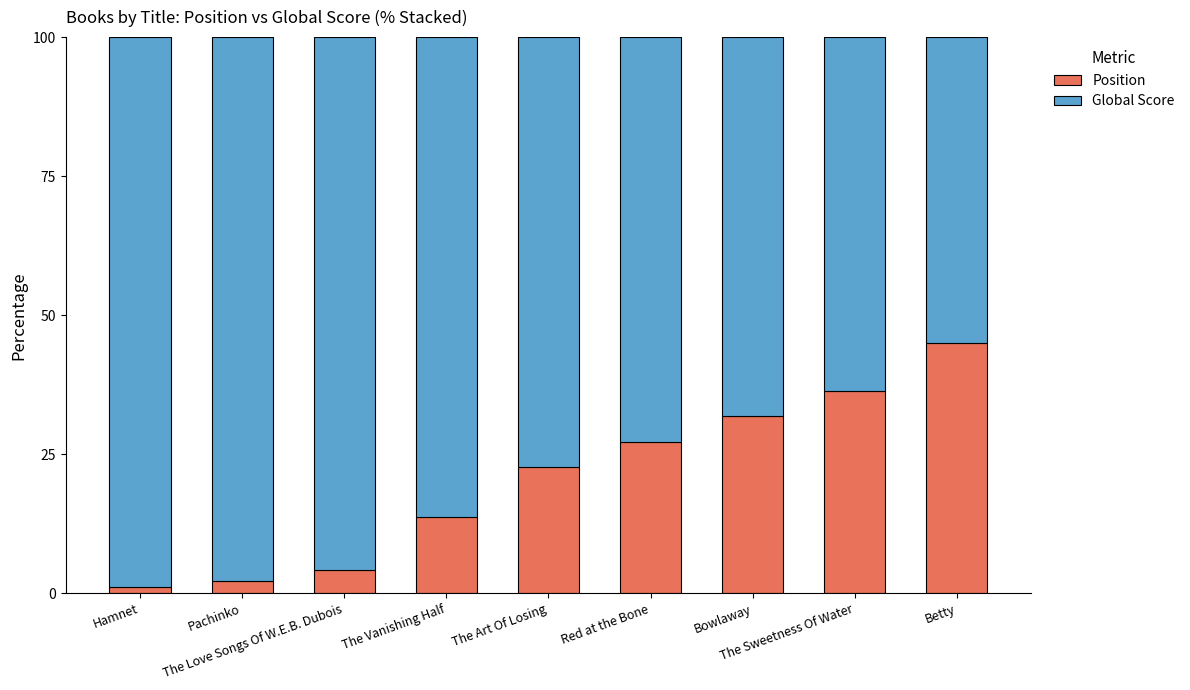

What is the difference between the second highest and second lowest values in the Position series?

34.1